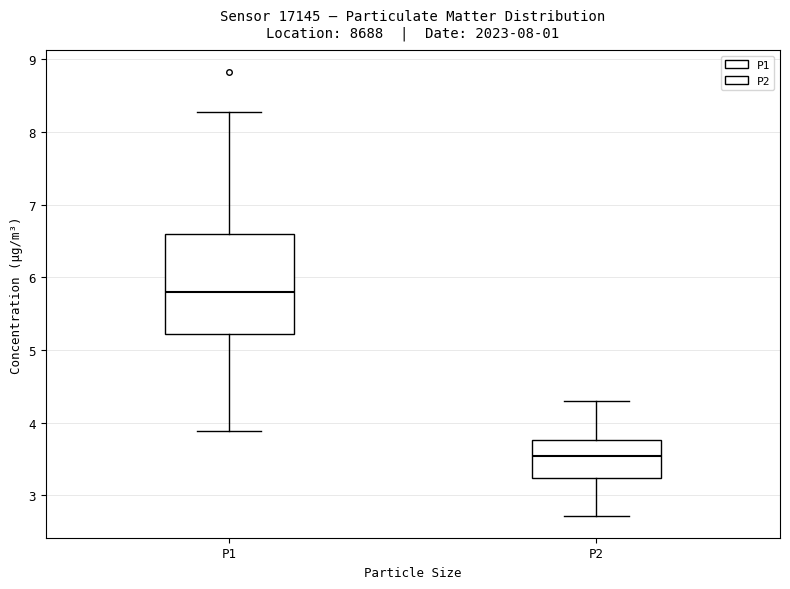

Which box's median line is the highest?

P1